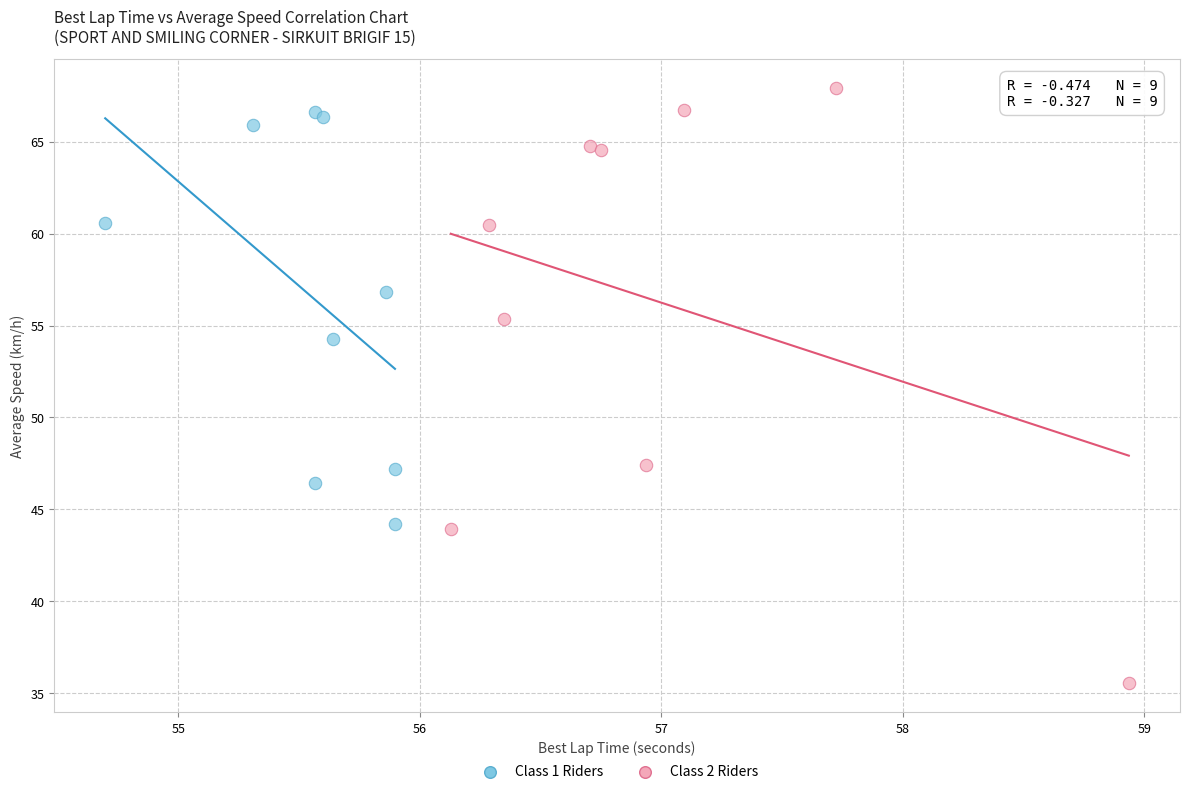

Which series contains the lowest Y value?

Class 2 Riders